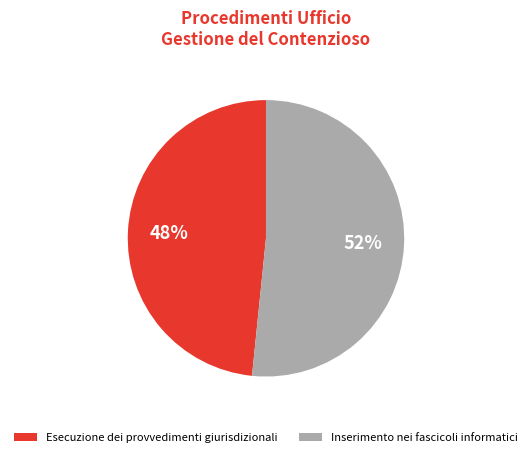

Between Inserimento nei fascicoli informatici and Esecuzione dei provvedimenti giurisdizionali, which is larger?

Inserimento nei fascicoli informatici